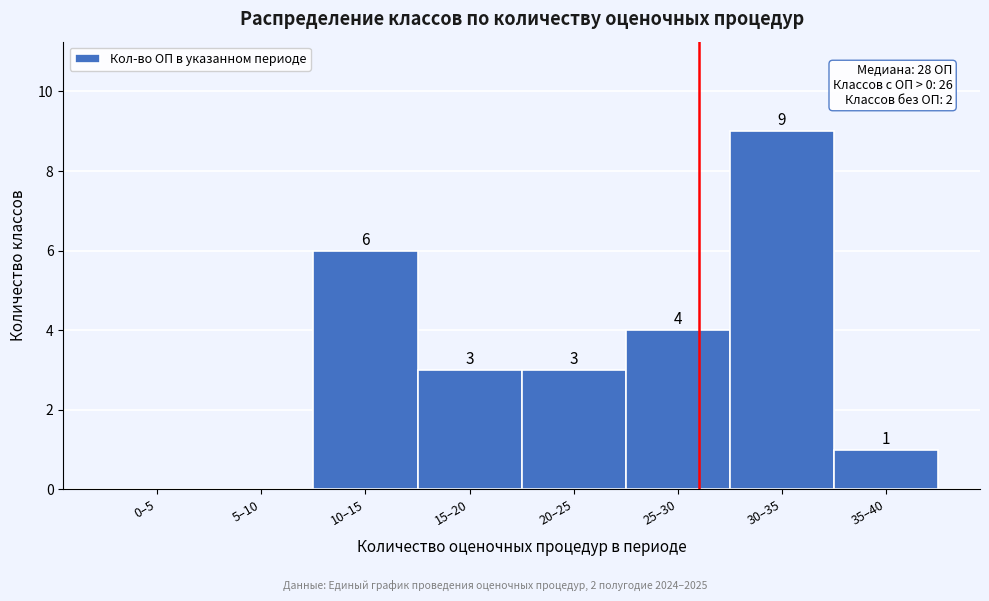

Reading left to right, list all the values displayed in this chart.

0–5=0	5–10=0	10–15=6	15–20=3	20–25=3	25–30=4	30–35=9	35–40=1